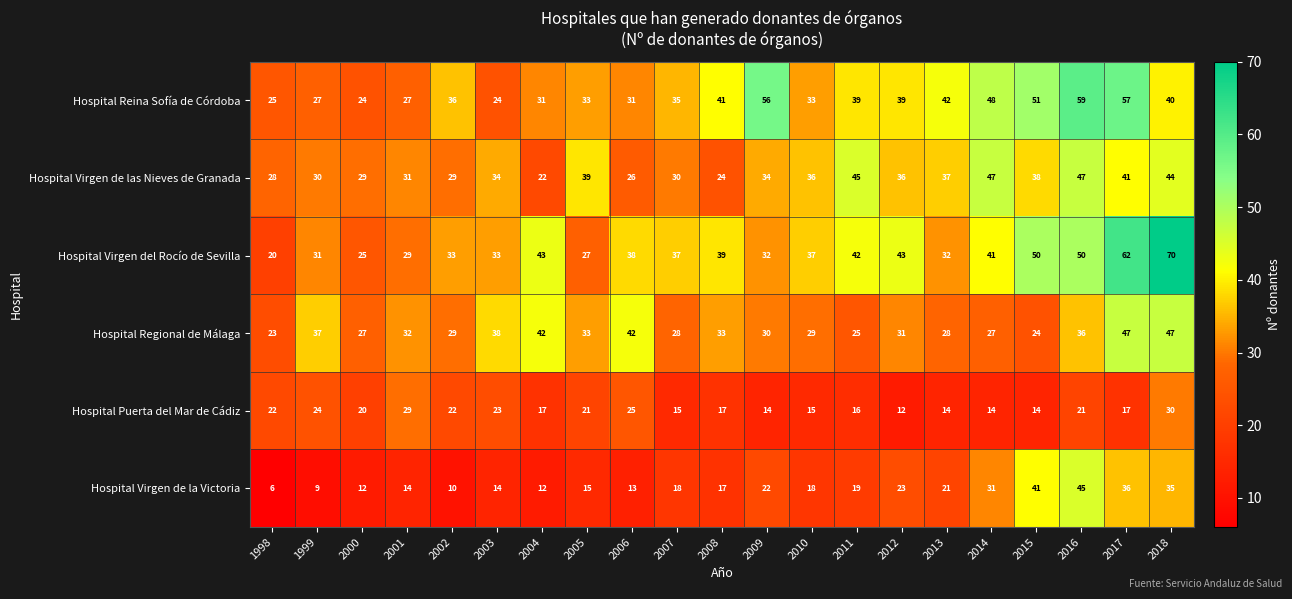

Between 2003 and 2009, which series saw the biggest shift?

Hospital Reina Sofía de Córdoba